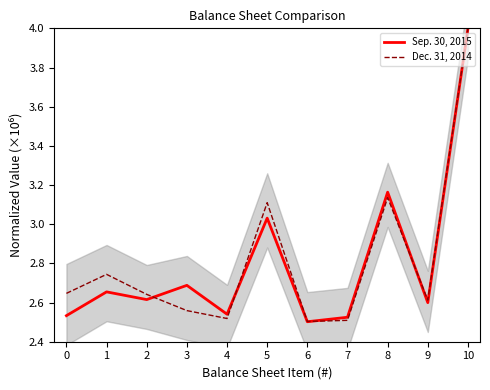

What is the sum of the Sep. 30, 2015 values at 8 and 10?

7.2